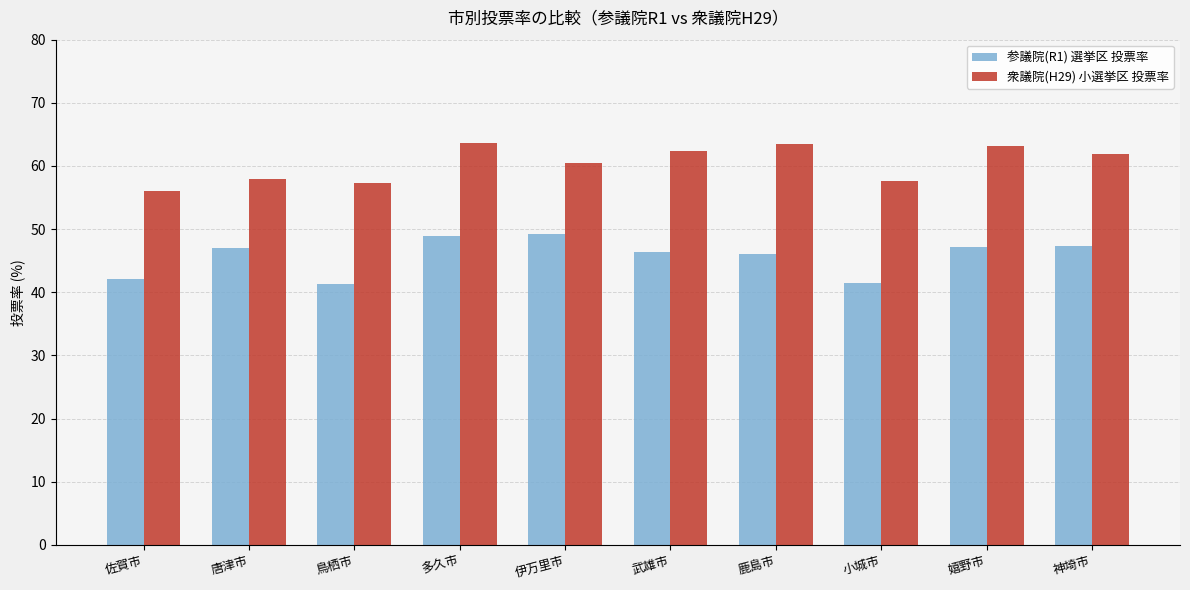

How many values in the 衆議院(H29) 小選挙区 投票率 series exceed 61?

5